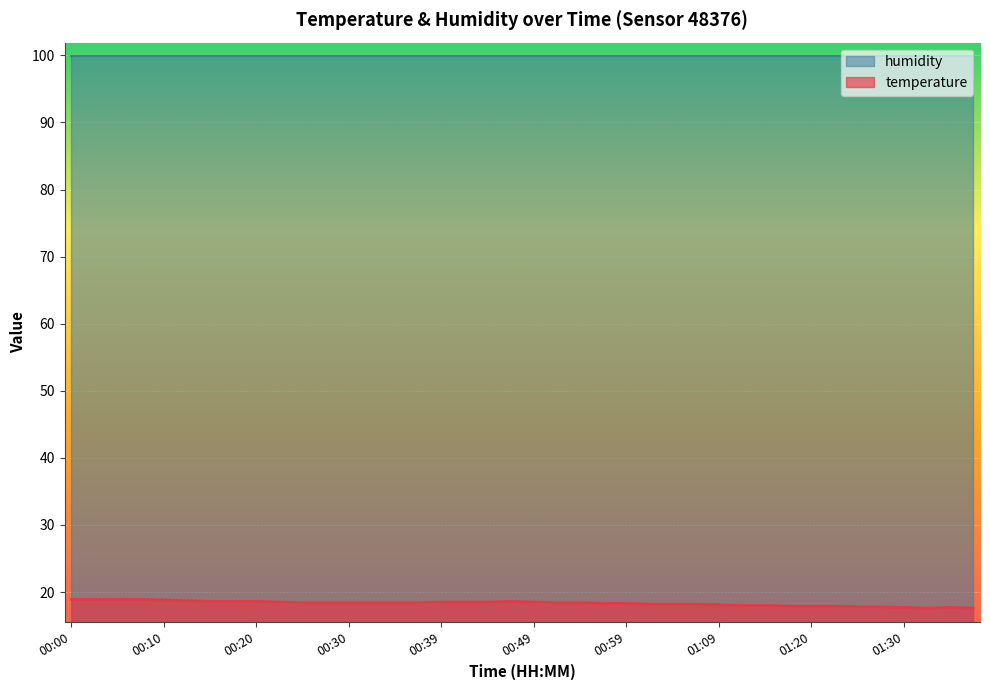

How many interior local valleys (lower than both neighbors) does the data have?

1